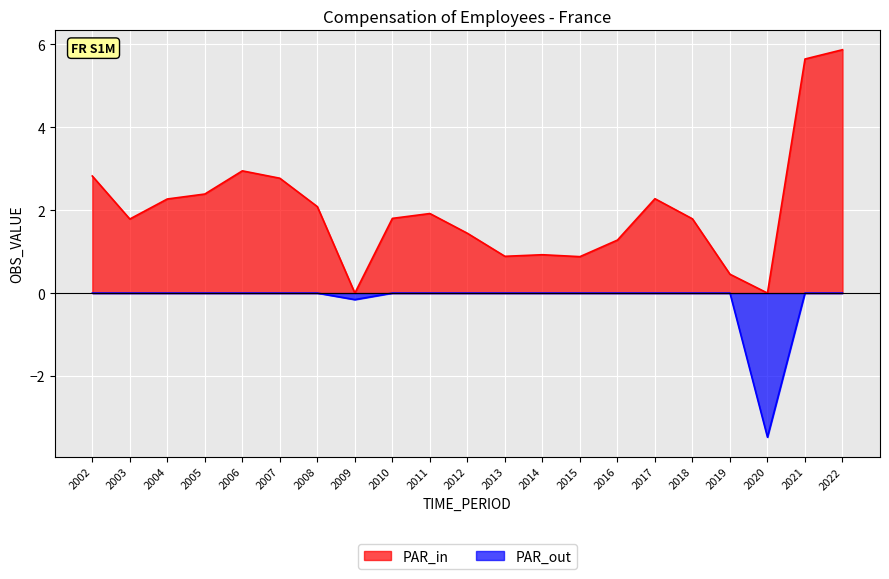

True or false: the data has more than 2 interior local peaks.

True